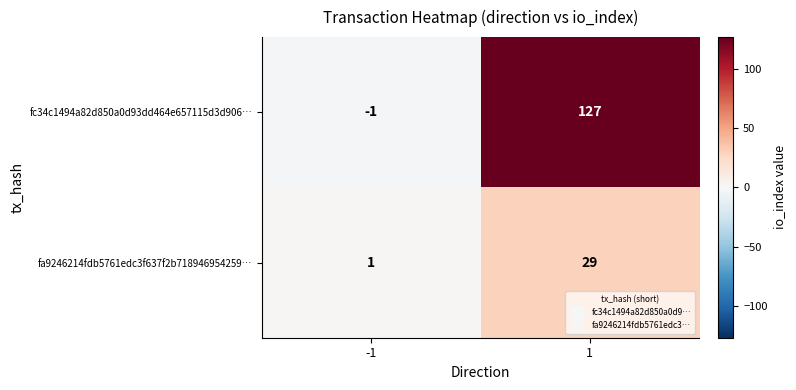

Reading left to right, what are all the values shown in this chart?

fc34c1494a82d850a0d93dd464e657115d3d906…: -1	127
fa9246214fdb5761edc3f637f2b718946954259…: 1	29